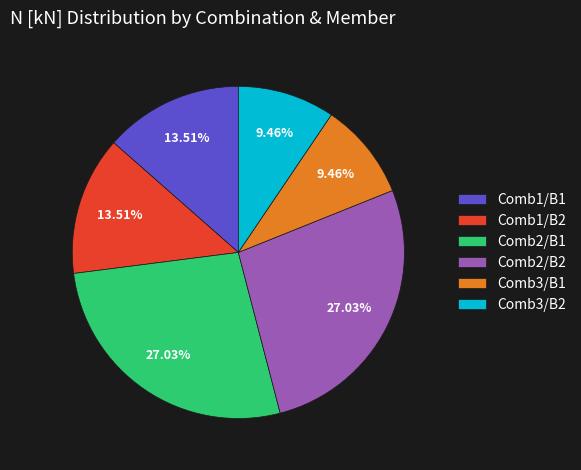

Is there any slice that represents more than half of the pie?

No